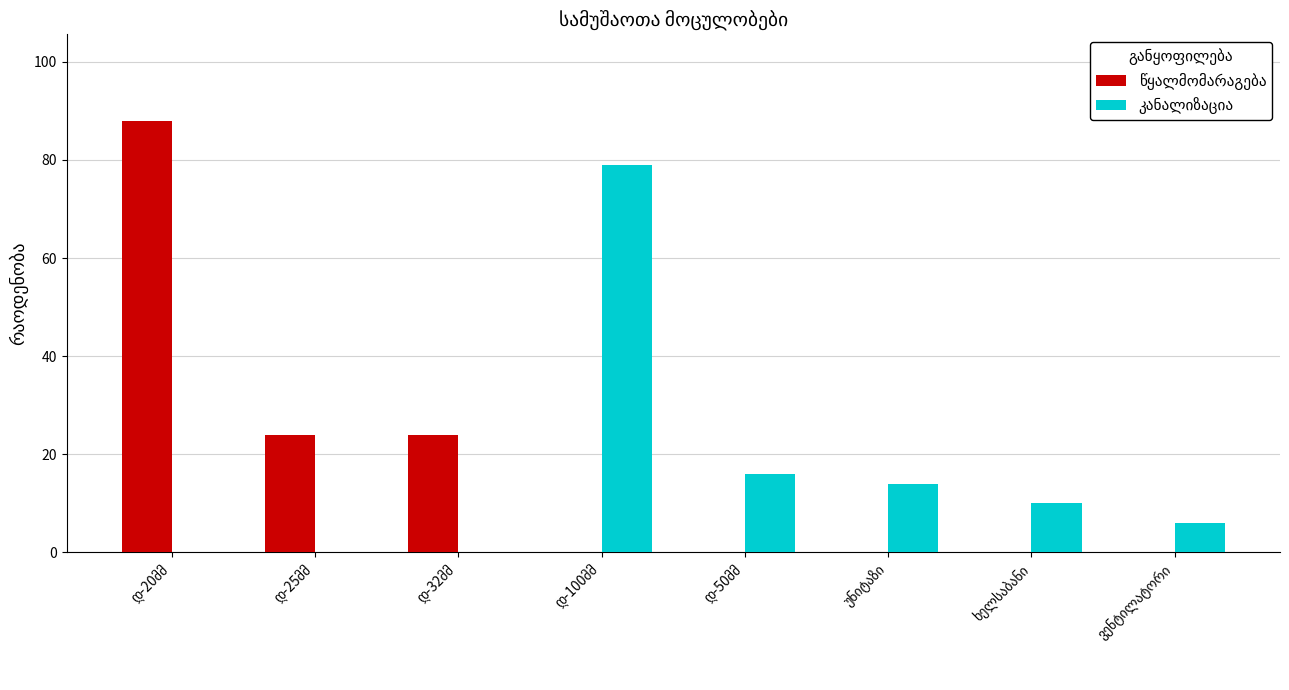

What is the maximum value shown in the chart?

88